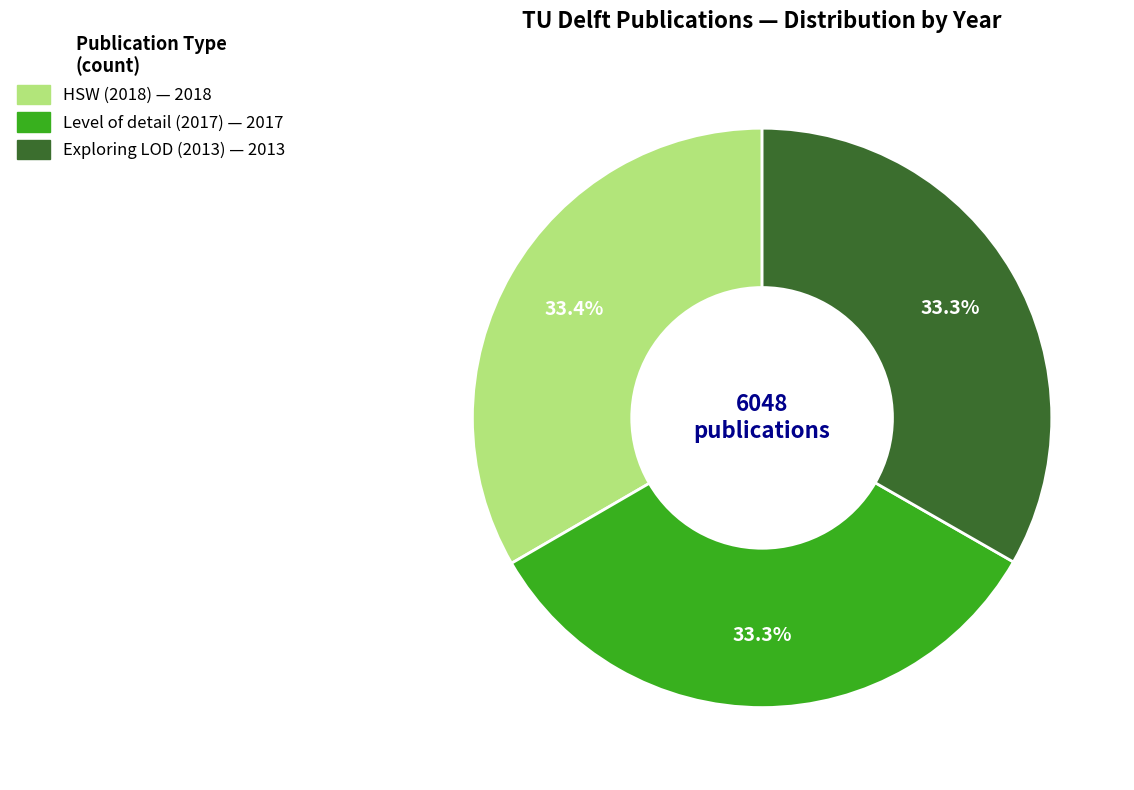

Do HSW (2018) and Level of detail (2017) together represent more than half of the pie?

Yes